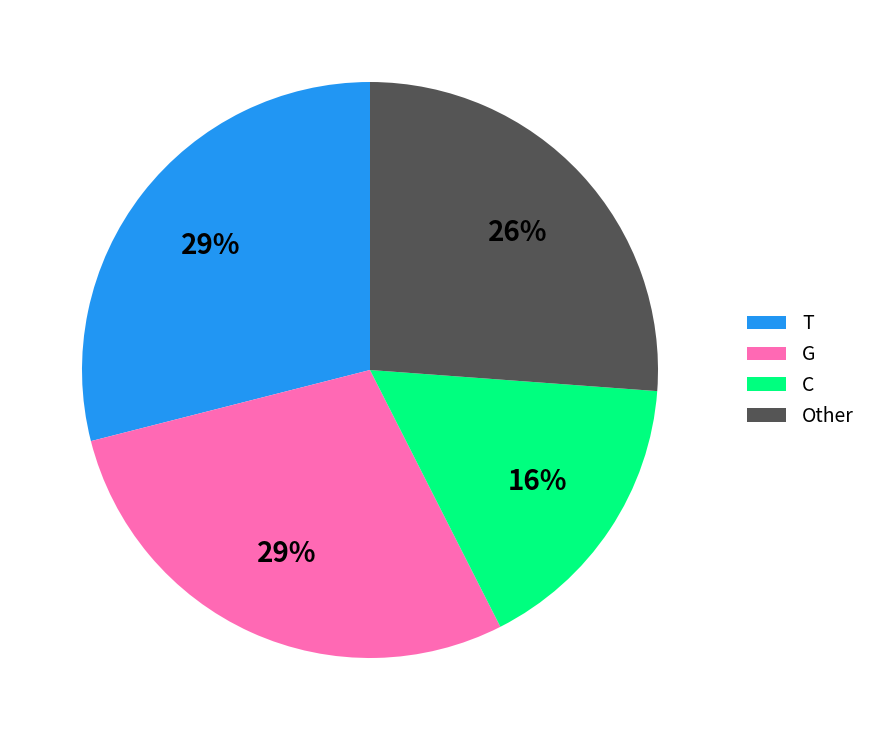

What is the ratio of the value at C to the value at Other?

0.6